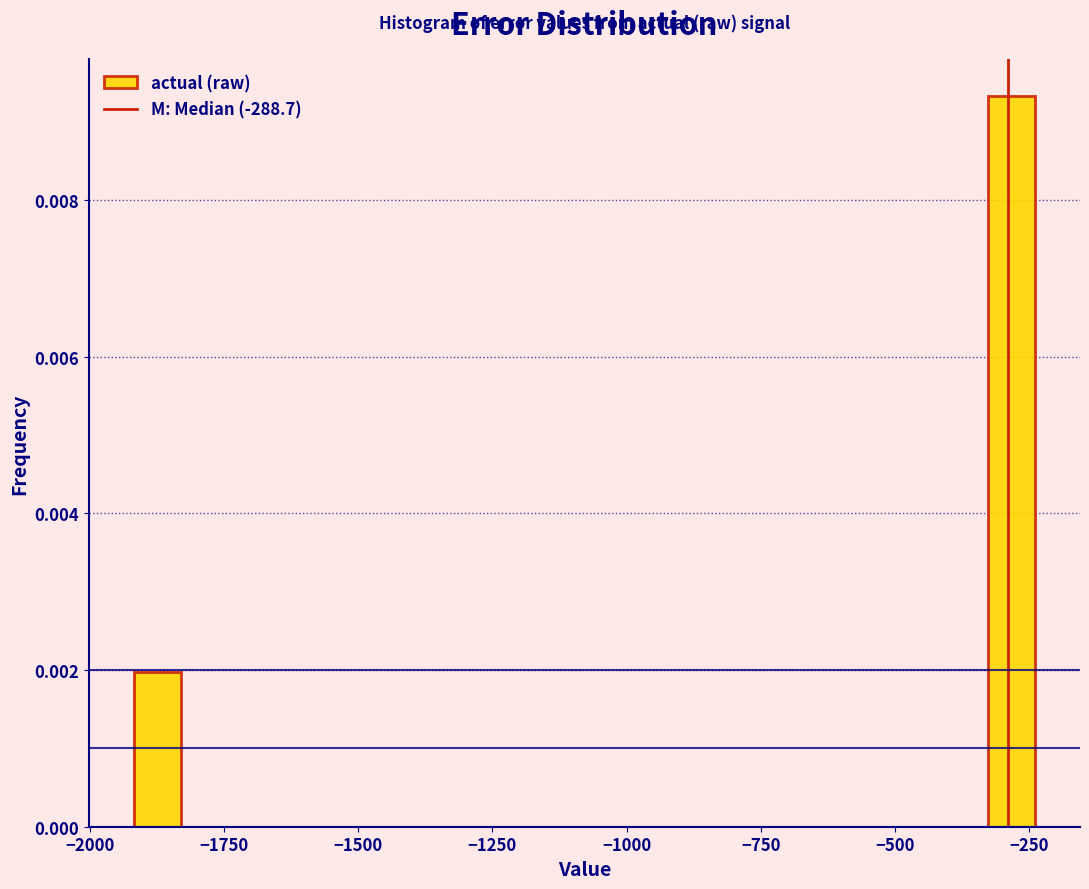

Read against the x-axis, roughly where is the centre of the tallest bar?

-300